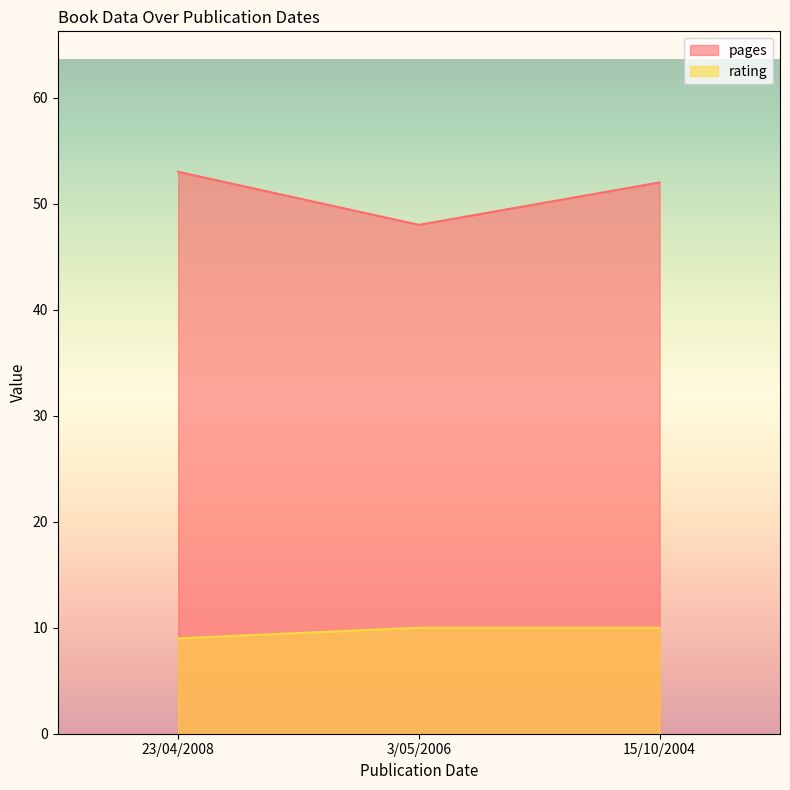

List the labels in order of rating value, largest first.

3/05/2006, 15/10/2004, 23/04/2008